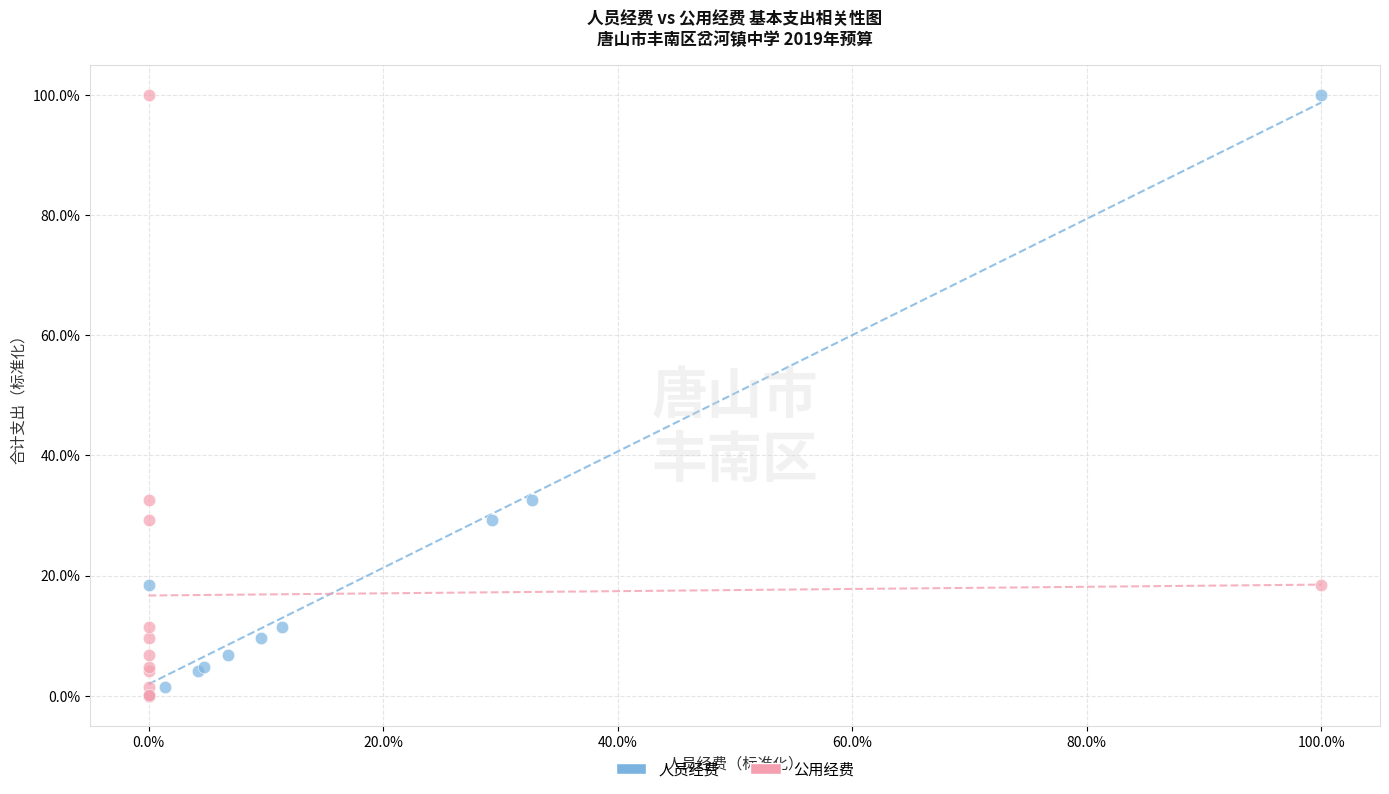

What are all the series names shown in the legend?

人员经费, 公用经费